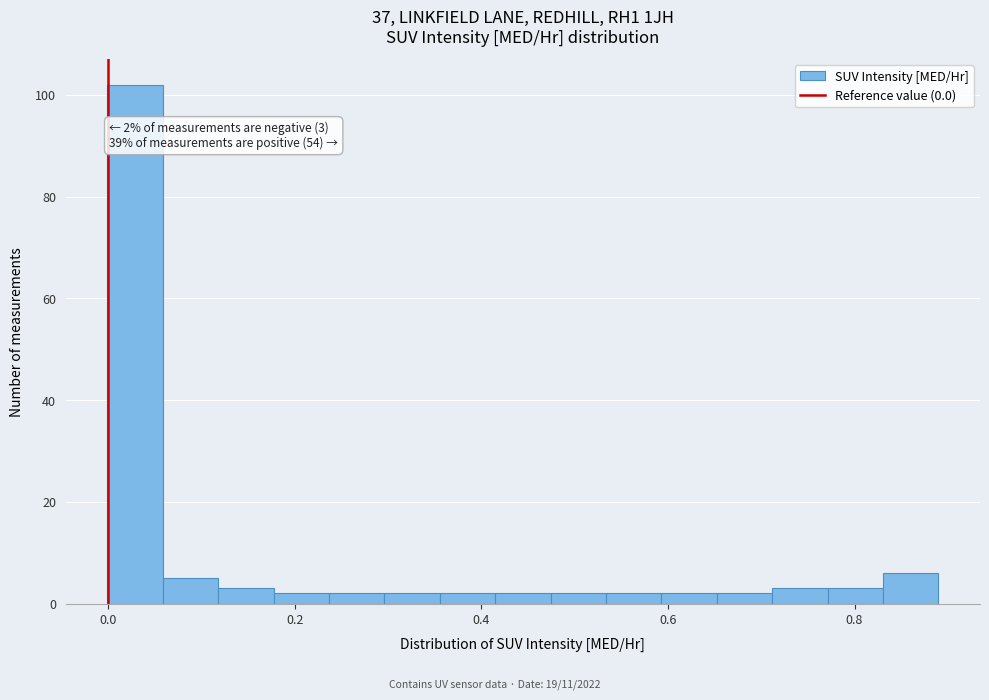

Around what value on the x-axis is the tallest bar? Give the approximate position of its centre, as read against the axis.

0.02